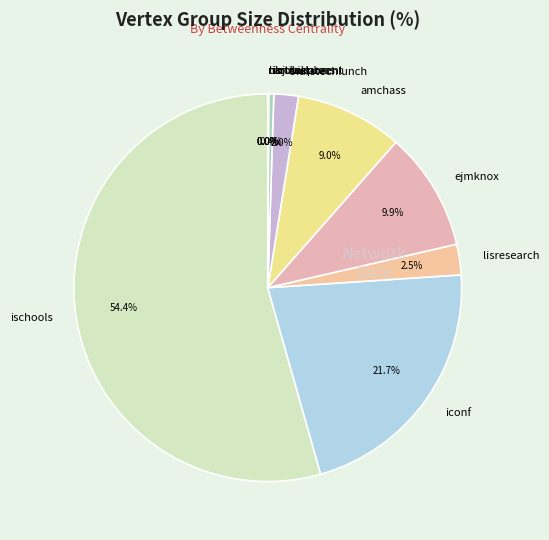

What is the largest slice in the pie chart?

ischools